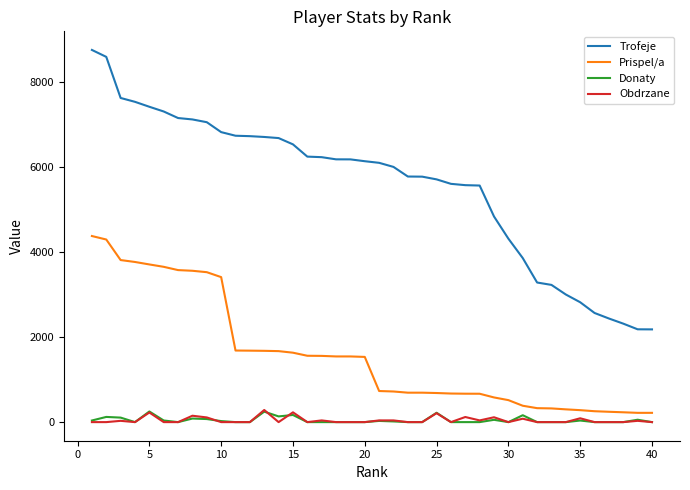

True or false: Trofeje and Obdrzane intersect in this chart.

False